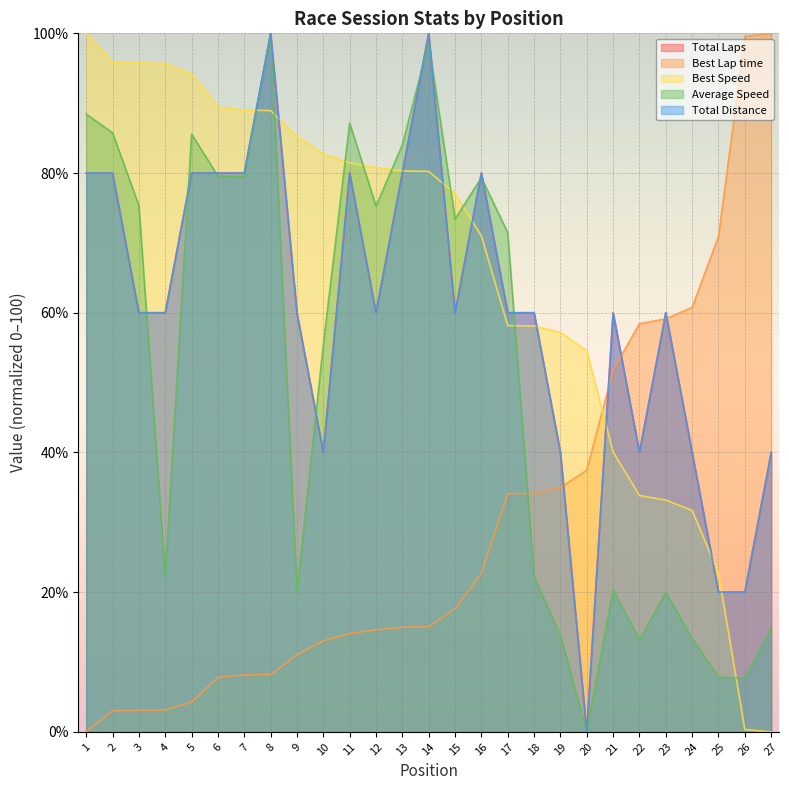

True or false: Total Laps has a value of 40.0 at 24.

True